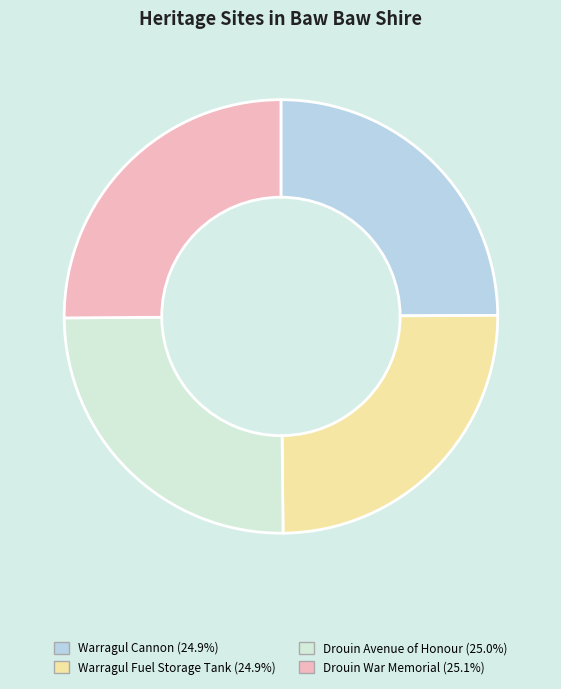

Is there any slice that represents more than half of the pie?

No